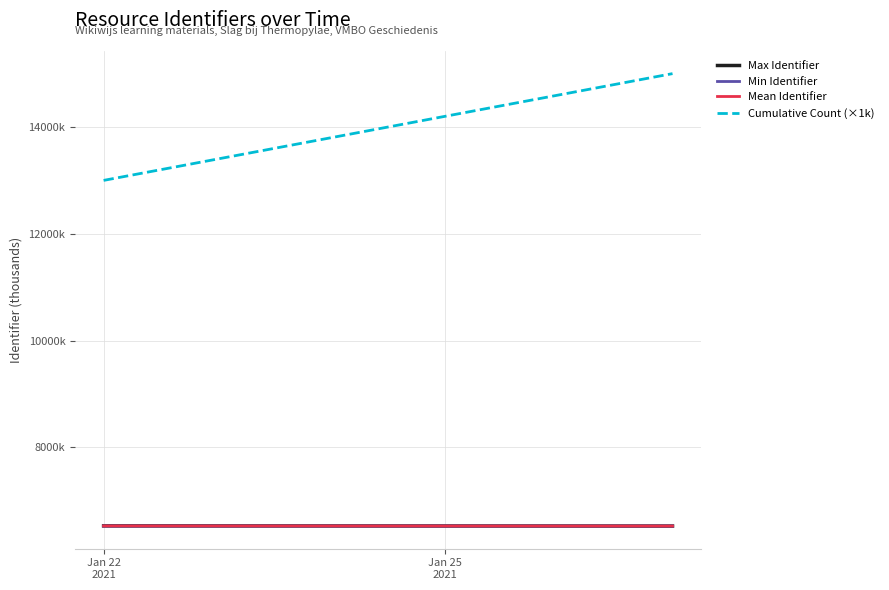

What are all the series names shown in the legend?

Max Identifier, Min Identifier, Mean Identifier, Cumulative Count (×1k)